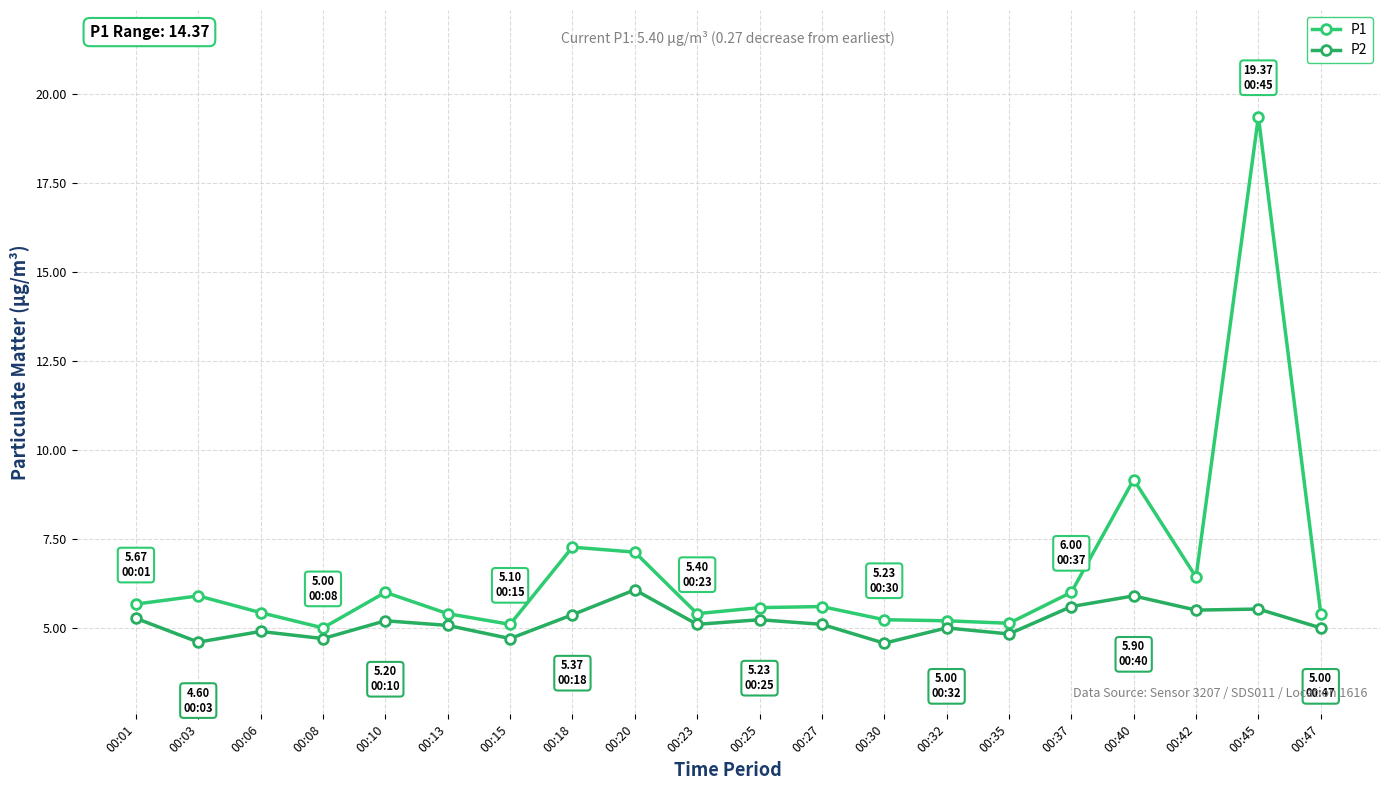

Is this an area chart (filled region under the line)?

No